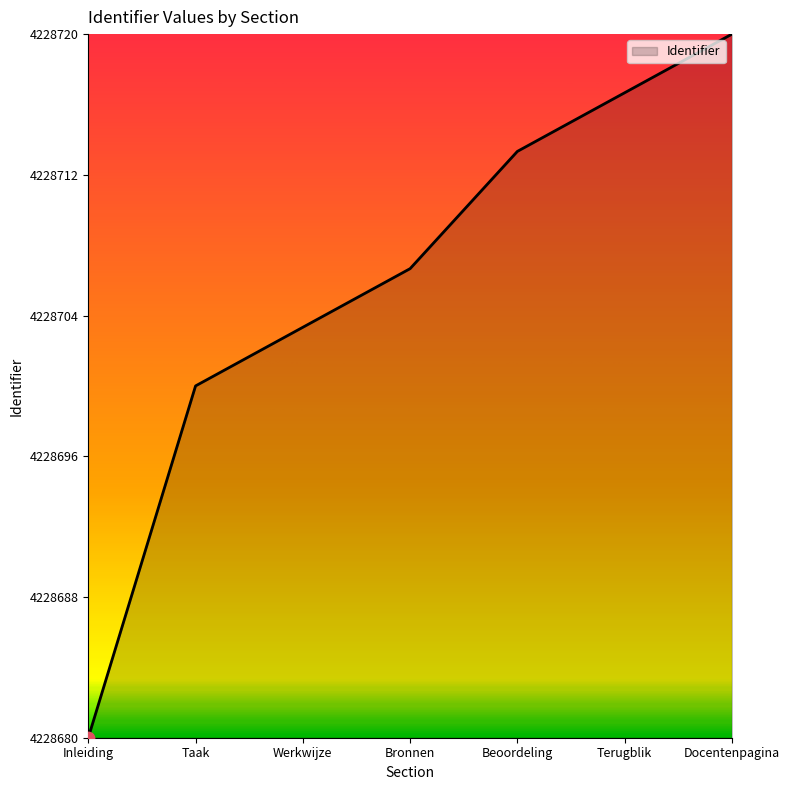

What is the ratio of the value at Inleiding to the value at Werkwijze?

1.0